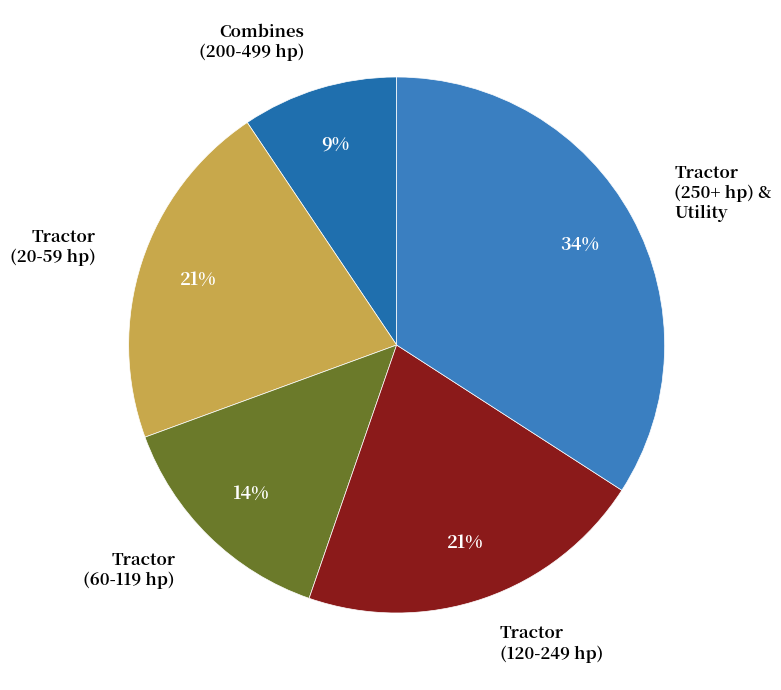

Is it true that Tractor (250+ hp) & Utility is 34% of the pie?

True